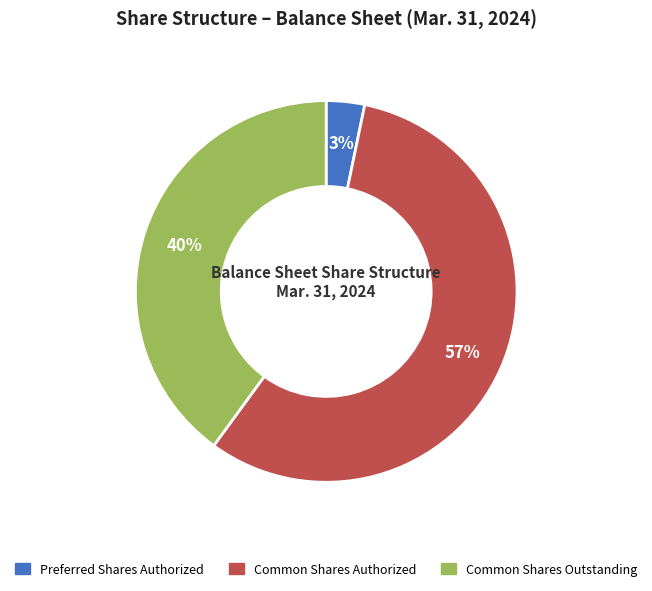

Is it true that Common Shares Outstanding is 40% of the pie?

True